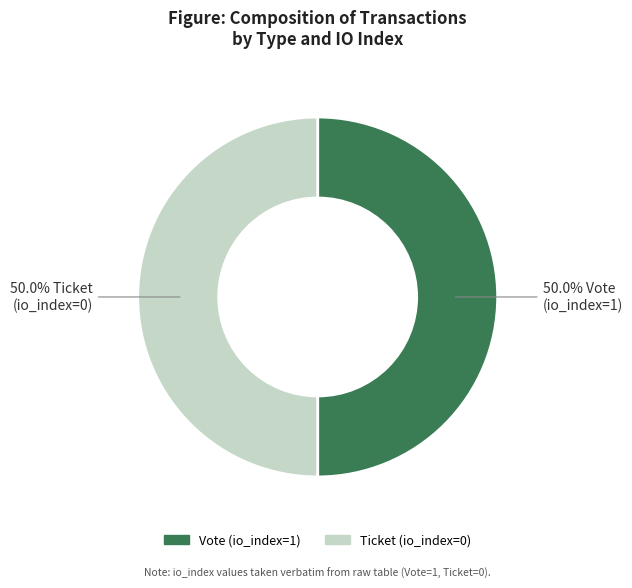

What is the total percentage of Ticket (io_index=0) and Vote (io_index=1)?

100.0%